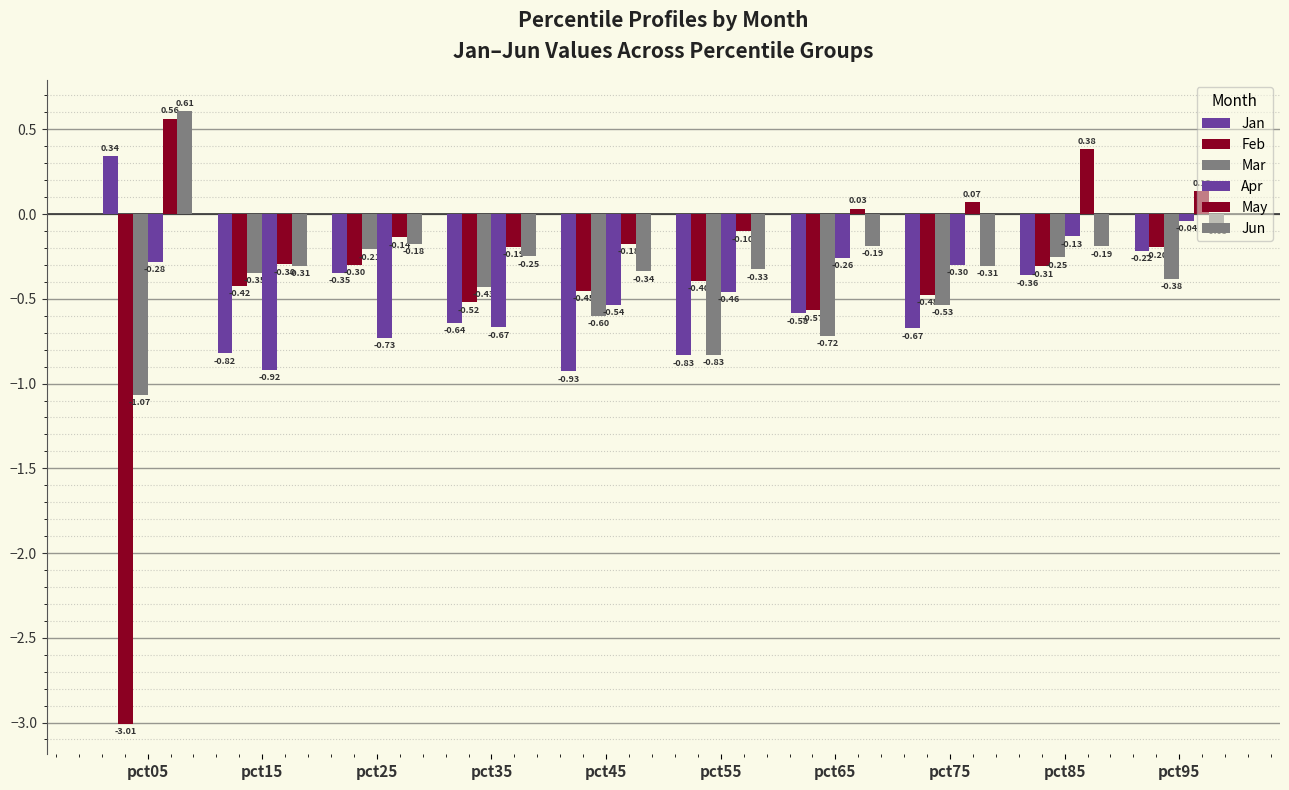

How many series are shown in this chart?

6